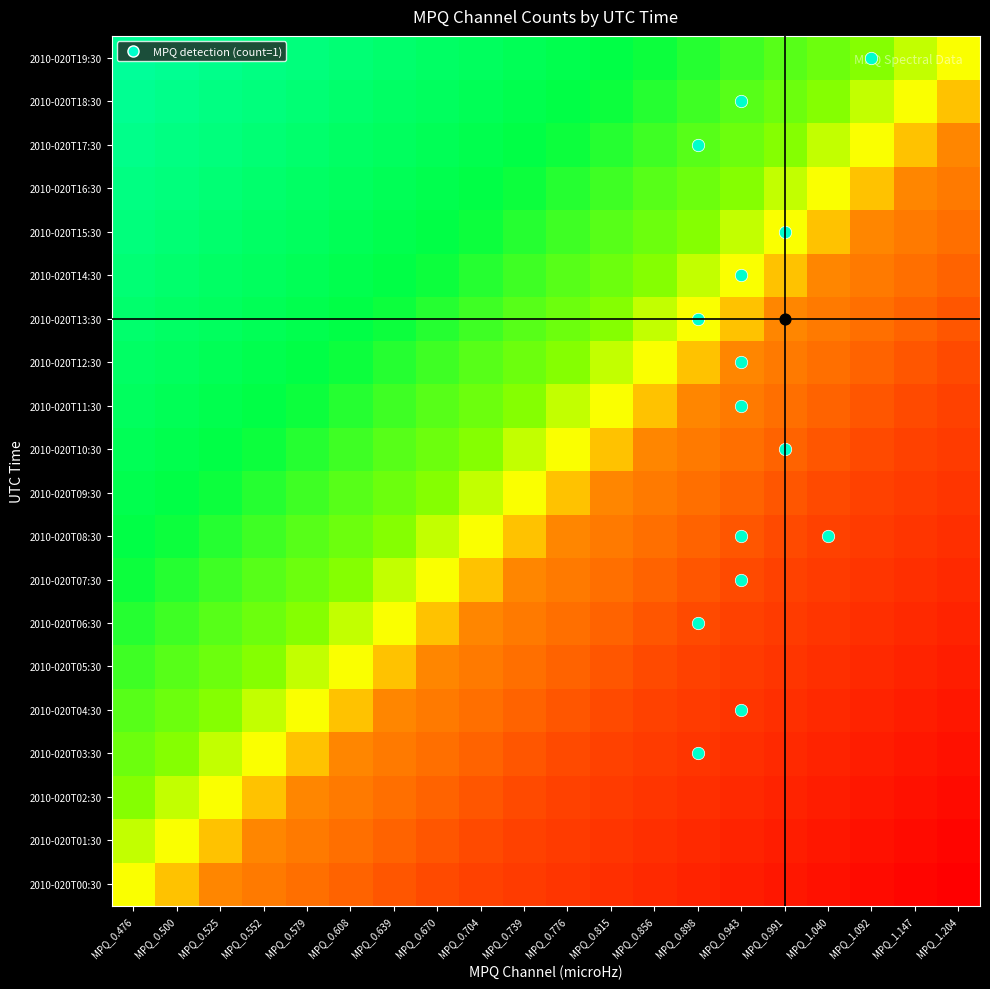

Which label corresponds to the smallest value in the chart?

MPQ_1.204